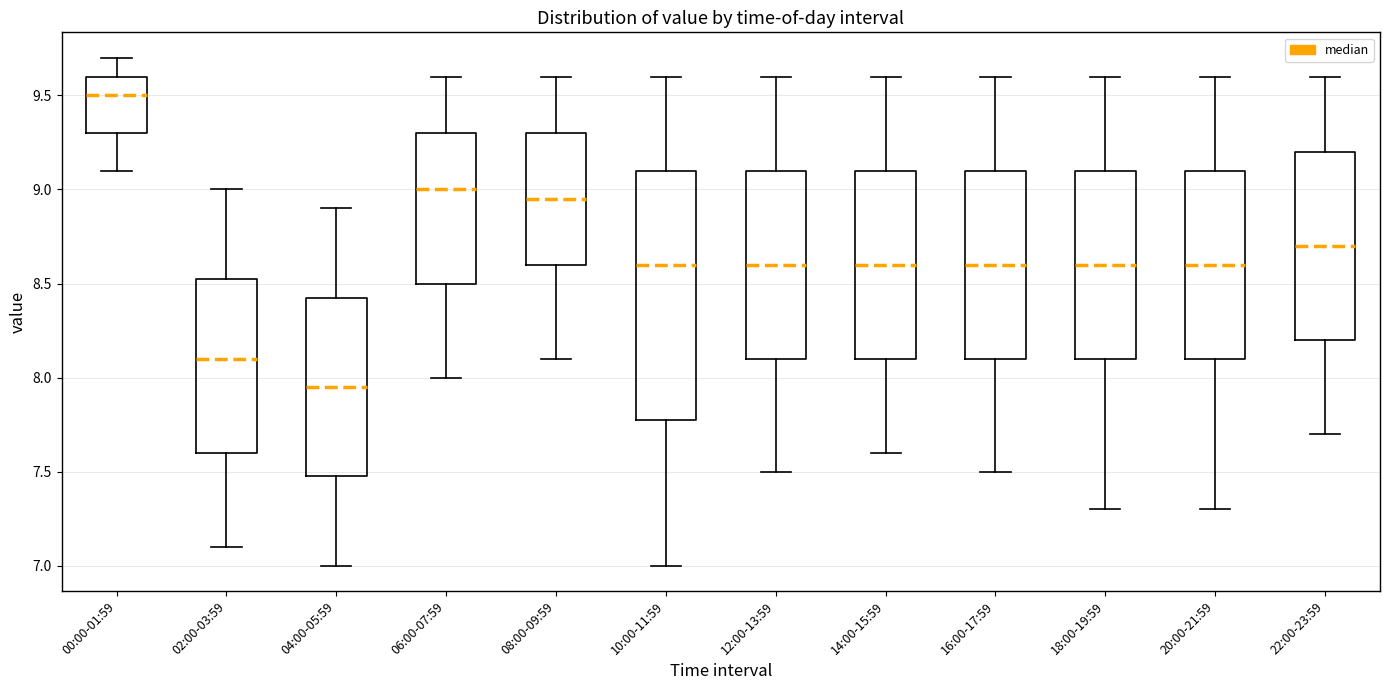

Where does the lower whisker of the box for 00:00-01:59 end on the y-axis? The values are not printed on the chart, so give them approximately, as read against the axis.

9.10